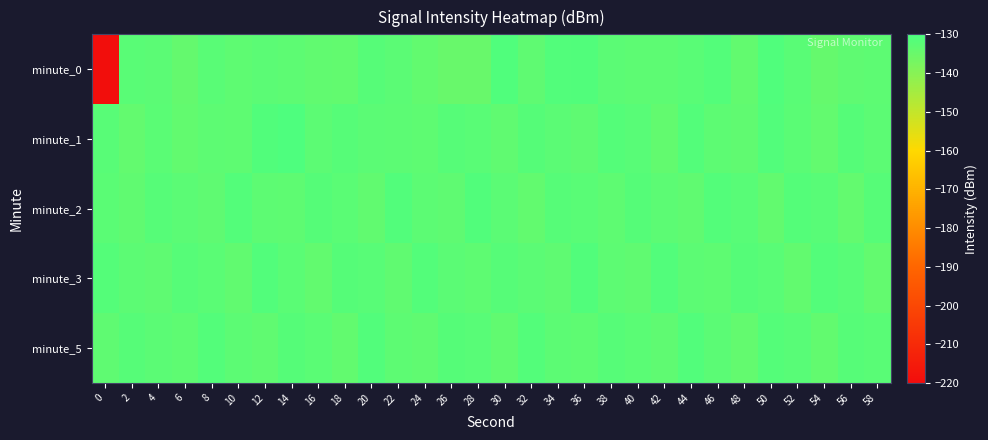

Which category has the highest value across all series?

14